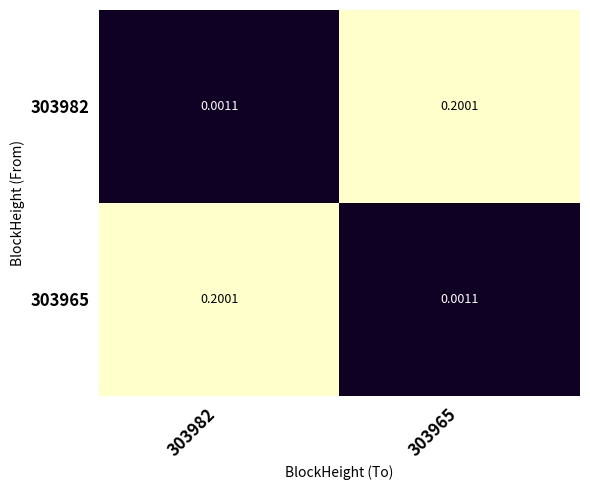

Reading right to left, transcribe all the data shown in this chart.

303982: 303965=0.2	303982=0.0
303965: 303965=0.0	303982=0.2